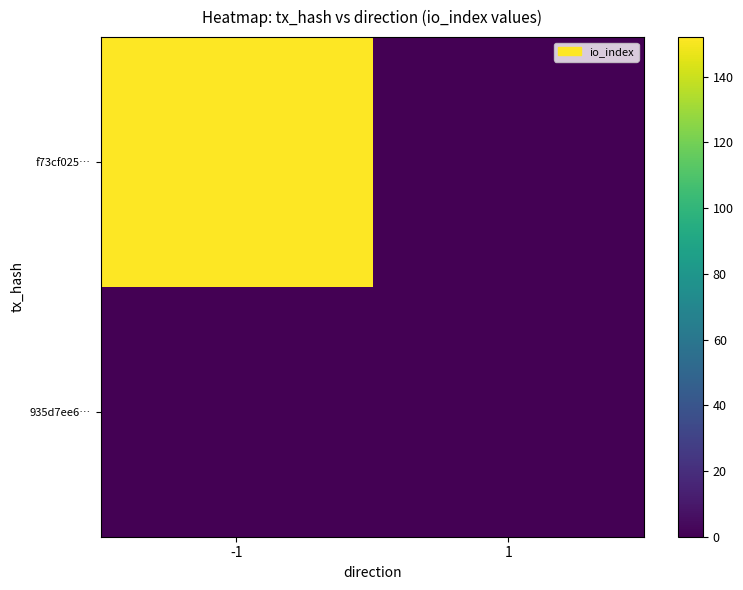

Rank the series at 1 from lowest to highest value.

f73cf025…, 935d7ee6…